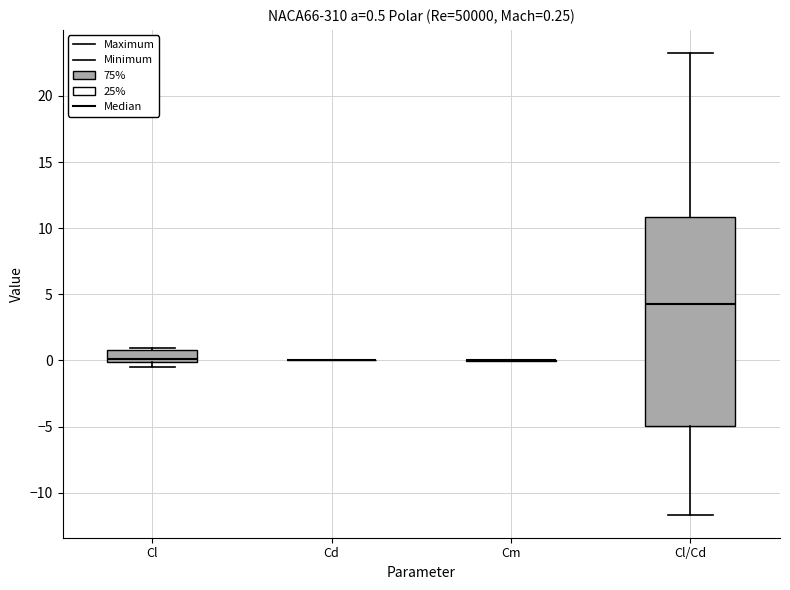

Comparing the boxes themselves (not the whiskers), which one is the tallest?

Cl/Cd